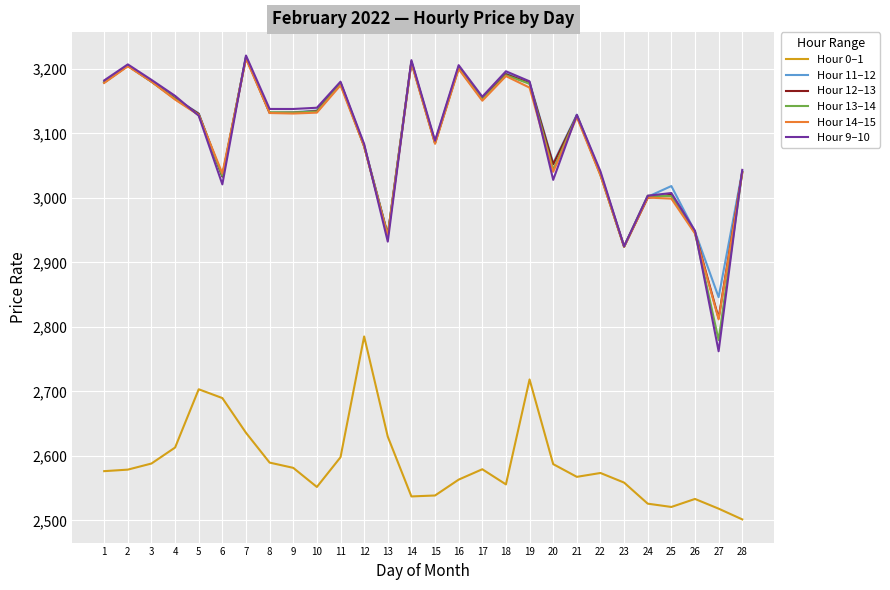

Where does the Hour 0–1 series first go above 2578?

2